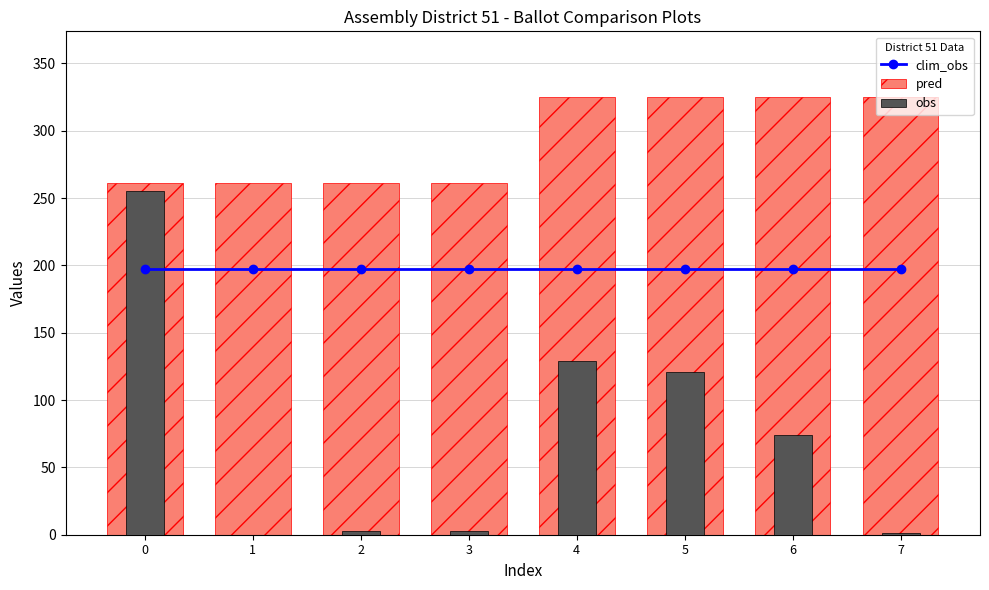

What is the average value of the pred series?

293